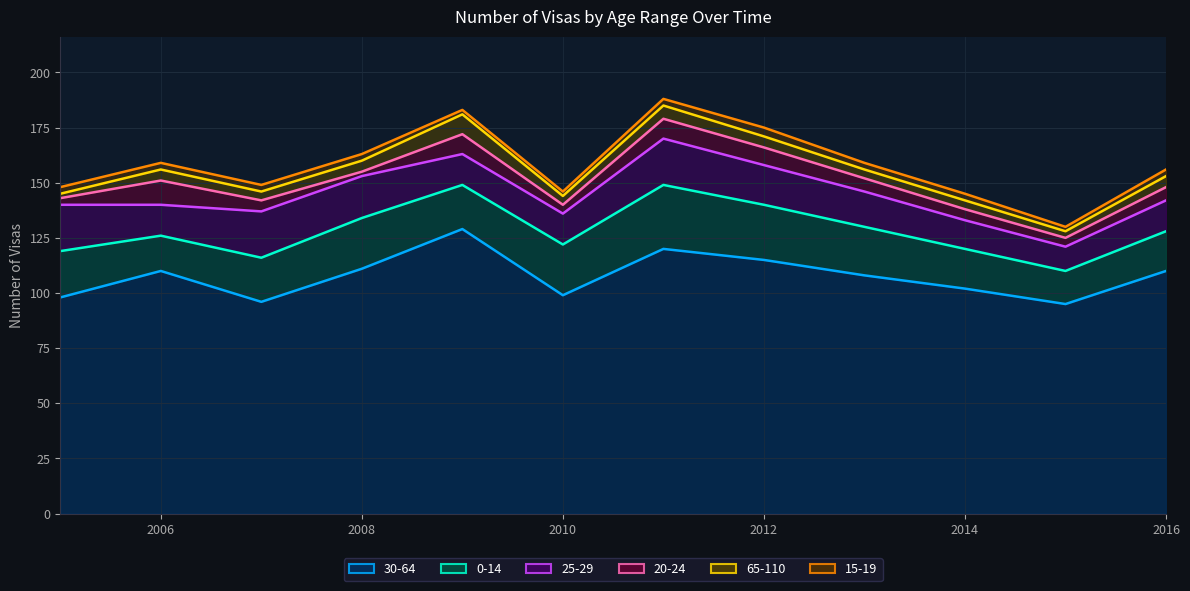

At which category is the sum across all series the highest?

2011